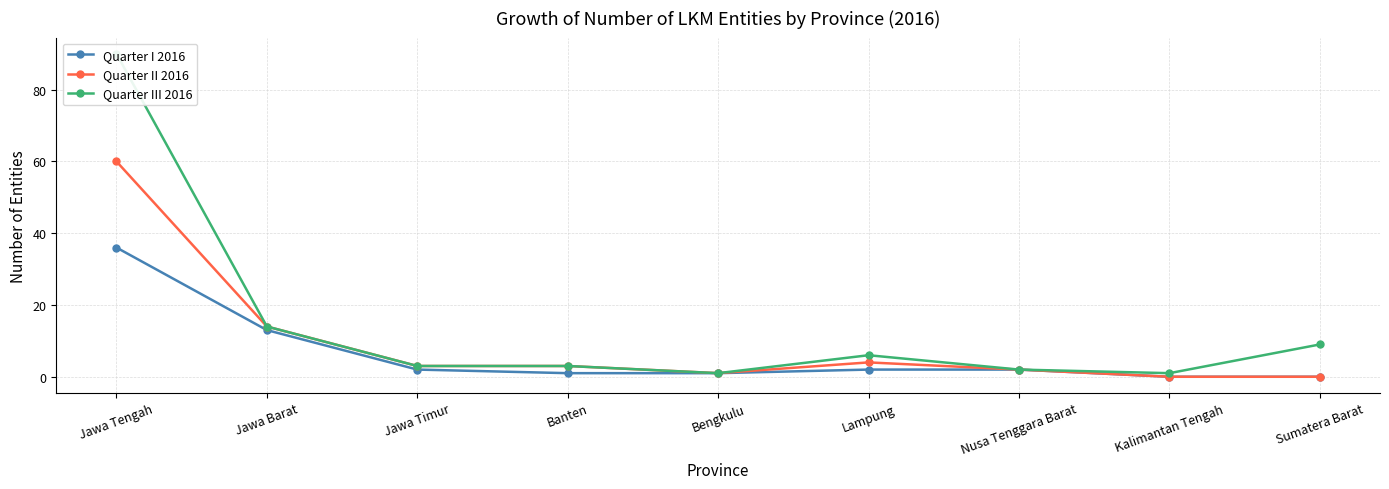

True or false: Quarter II 2016 and Quarter III 2016 intersect in this chart.

False